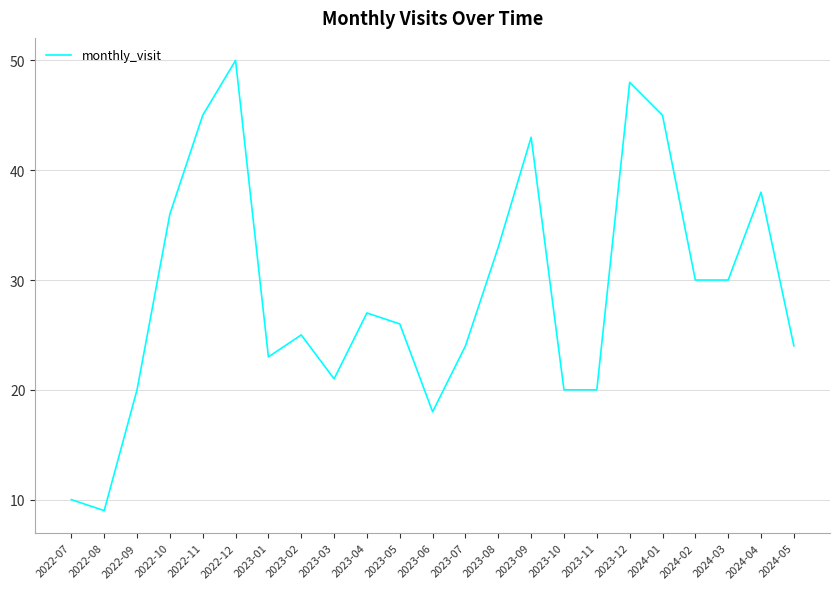

True or false: the data shows 24 at 2023-07.

True